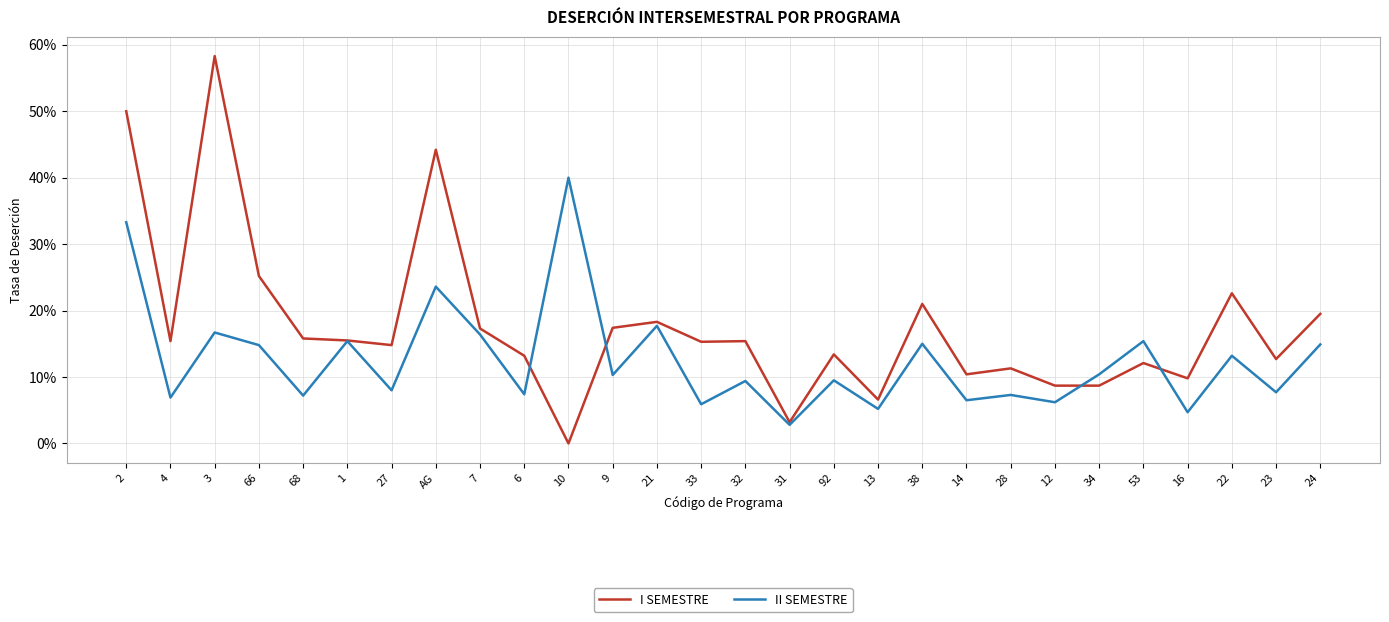

Which series has the largest total across all categories?

I SEMESTRE